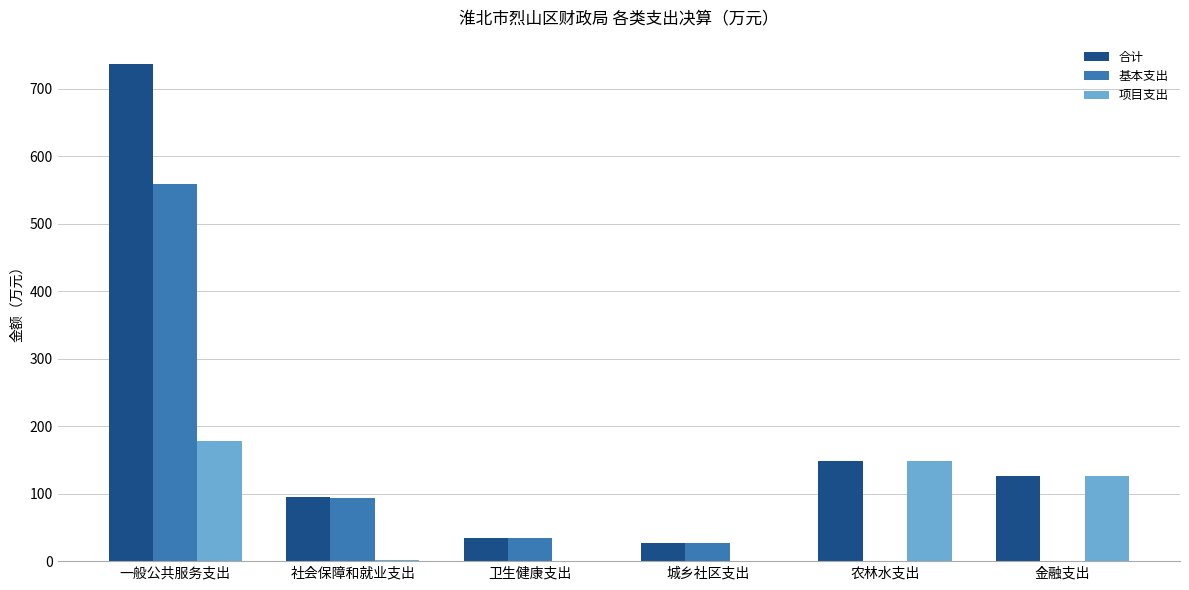

The value of 合计 at 金融支出 is 78.2. True or false?

False